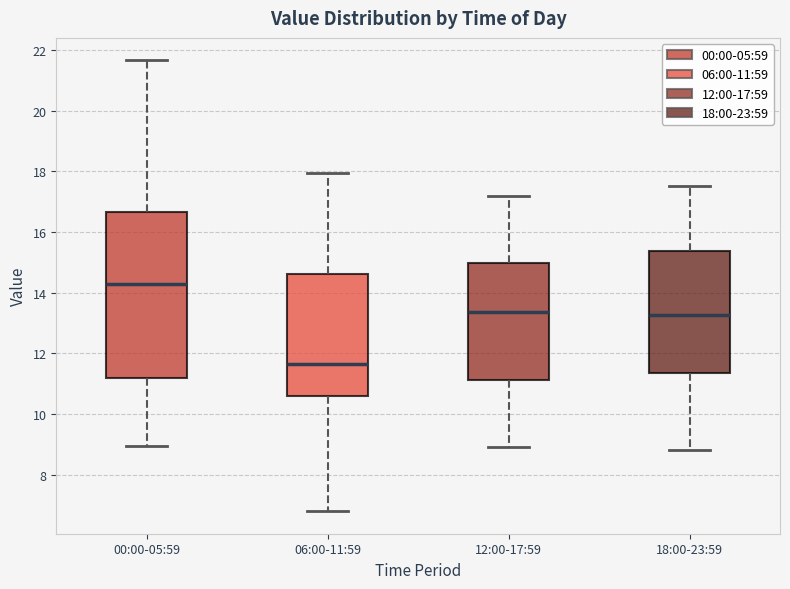

Reading left to right, transcribe this box plot: for each box, give where its median line is, the range the box spans, and where its two whiskers end, as read against the y-axis. The values are not printed on the chart, so give them approximately, as read against the axis.

00:00-05:59: median 14.4, box 11.2 to 16.6, whiskers 9.0 to 21.6
06:00-11:59: median 11.6, box 10.6 to 14.6, whiskers 6.8 to 18.0
12:00-17:59: median 13.4, box 11.2 to 15.0, whiskers 9.0 to 17.2
18:00-23:59: median 13.2, box 11.4 to 15.4, whiskers 8.8 to 17.6